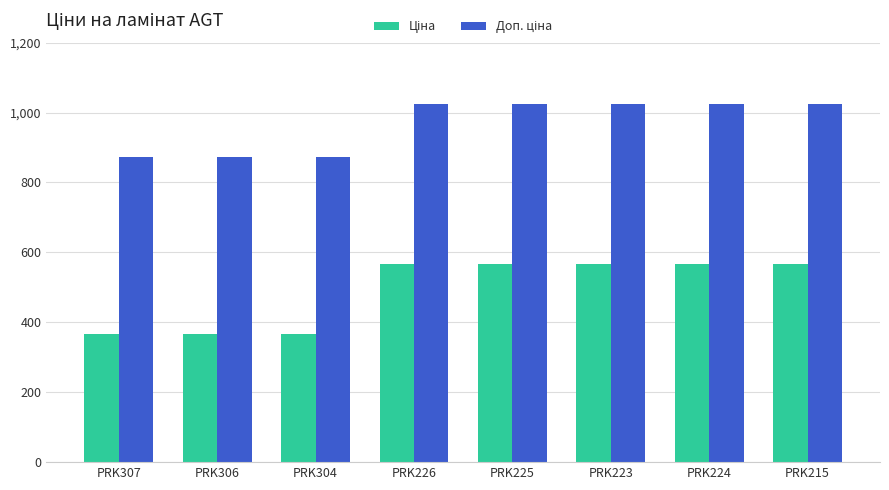

What is the maximum value shown in the chart?

1024.5